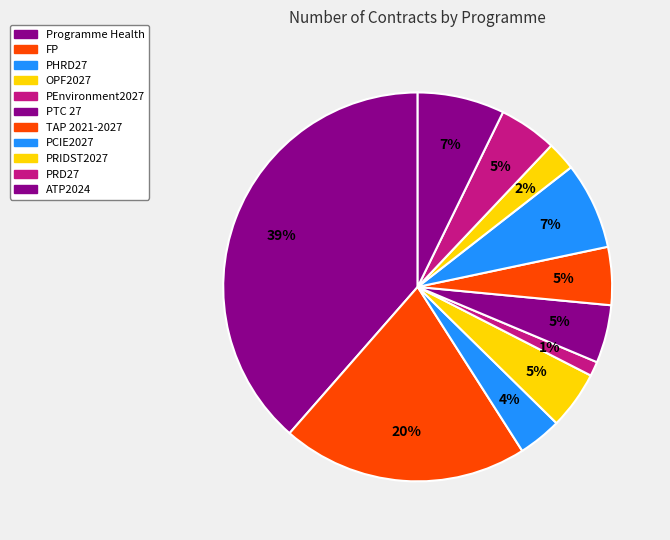

How many slices are in this pie chart?

11